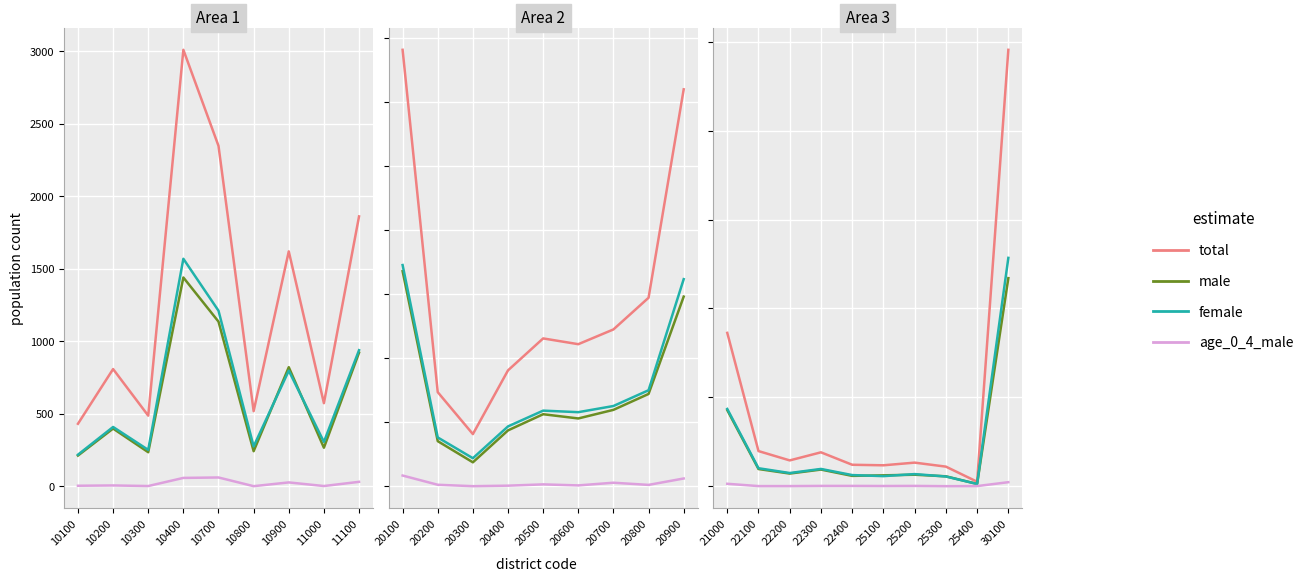

True or false: age_0_4_male and total intersect in this chart.

False